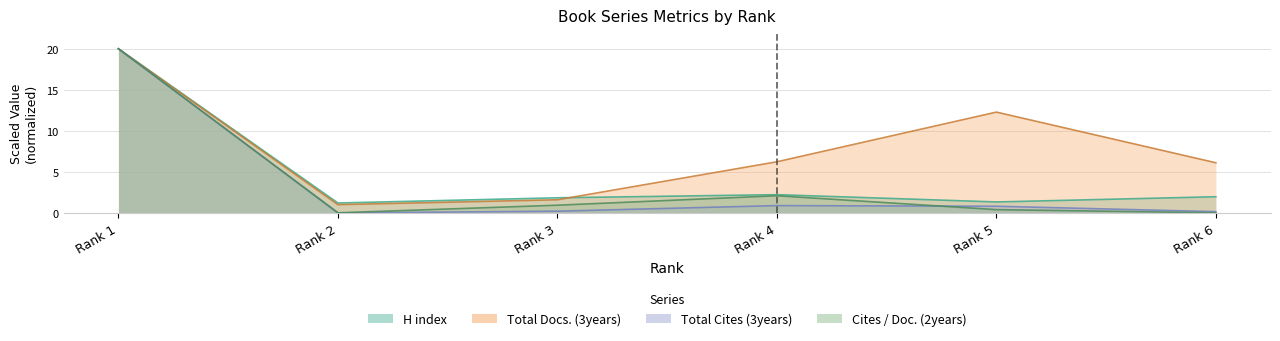

True or false: Cites / Doc. (2years) and H index cross at least once.

False